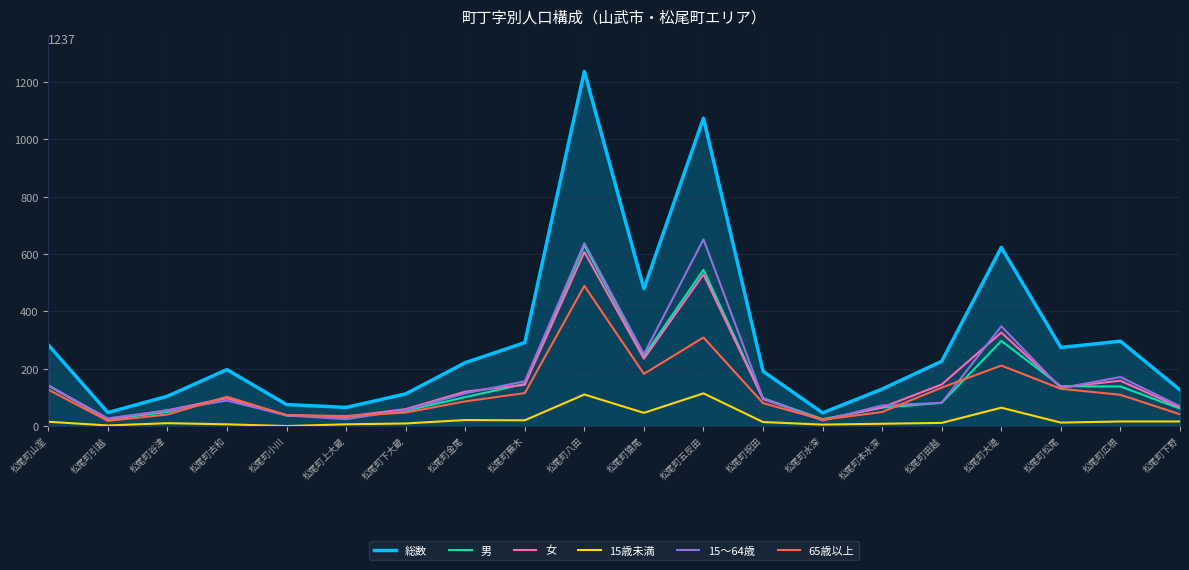

Is it true that 65歳以上 equals 169 at 松尾町山室?

False